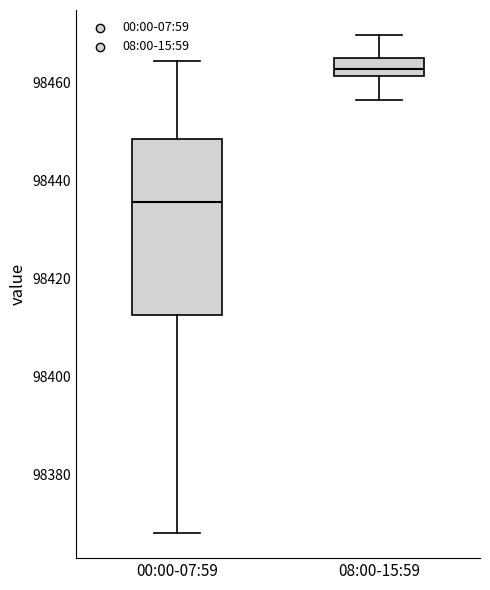

Reading left to right, transcribe this box plot: for each box, give where its median line is, the range the box spans, and where its two whiskers end, as read against the y-axis. The values are not printed on the chart, so give them approximately, as read against the axis.

00:00-07:59: median 98436, box 98412 to 98448, whiskers 98368 to 98464
08:00-15:59: median 98462 (inside the box), box 98462 to 98464, whiskers 98456 to 98470